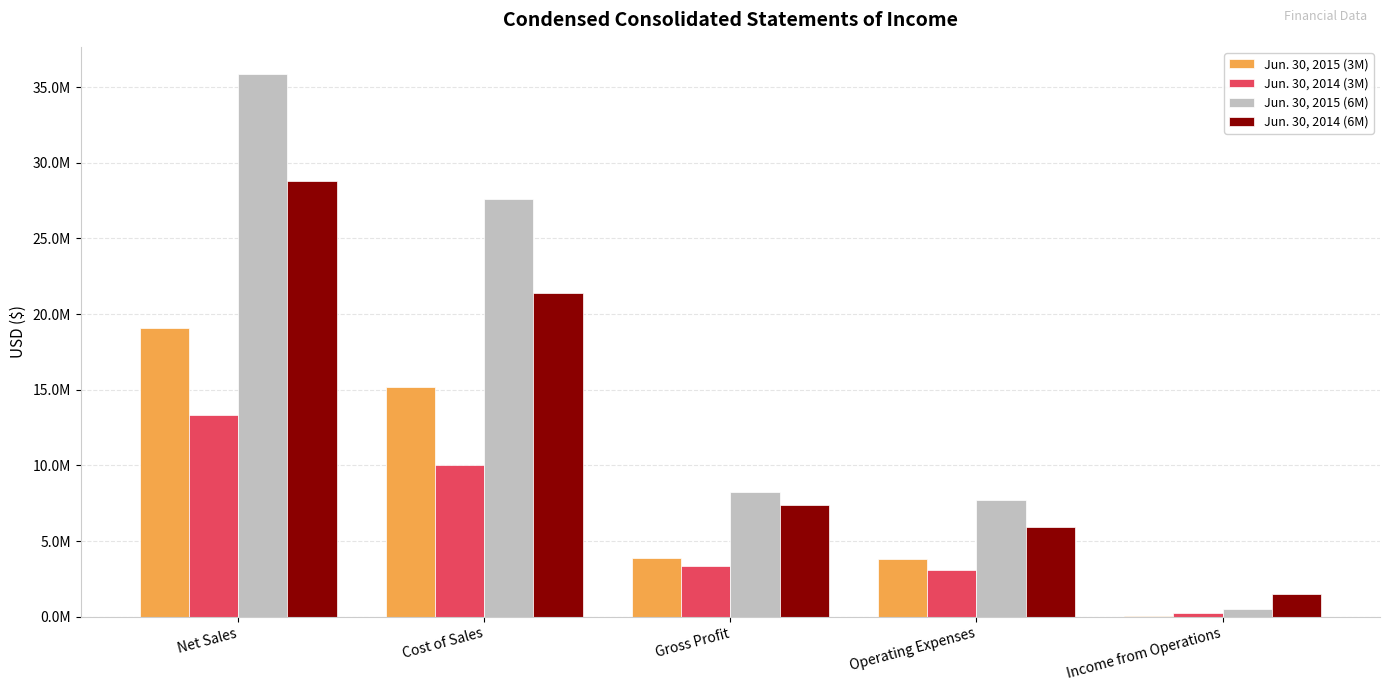

Are the bars grouped side by side (vs. stacked)?

Yes